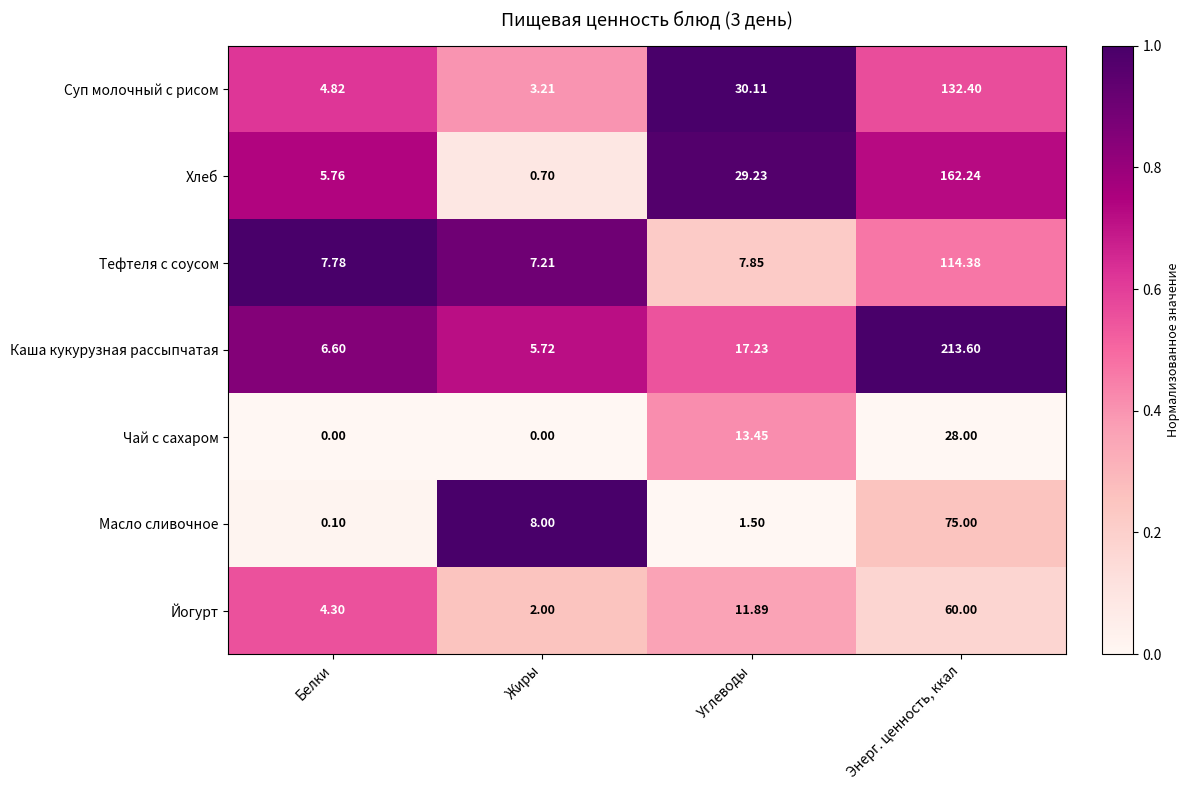

Which category has the highest value across all series?

Энерг. ценность, ккал